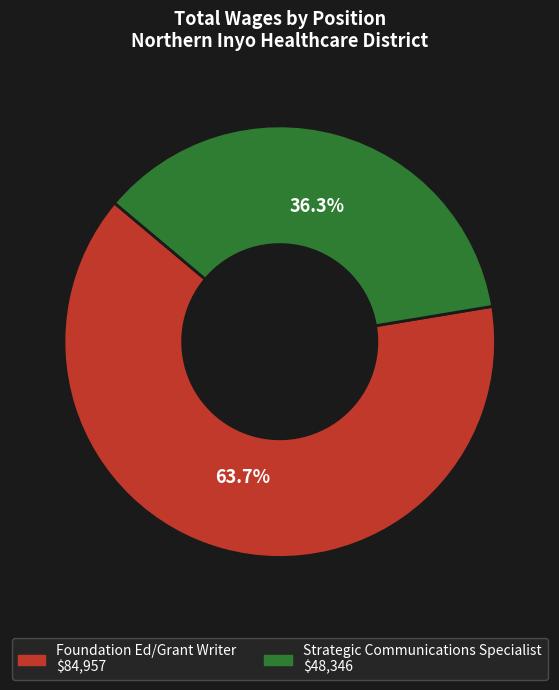

What is the largest slice in the pie chart?

Foundation Ed/Grant Writer